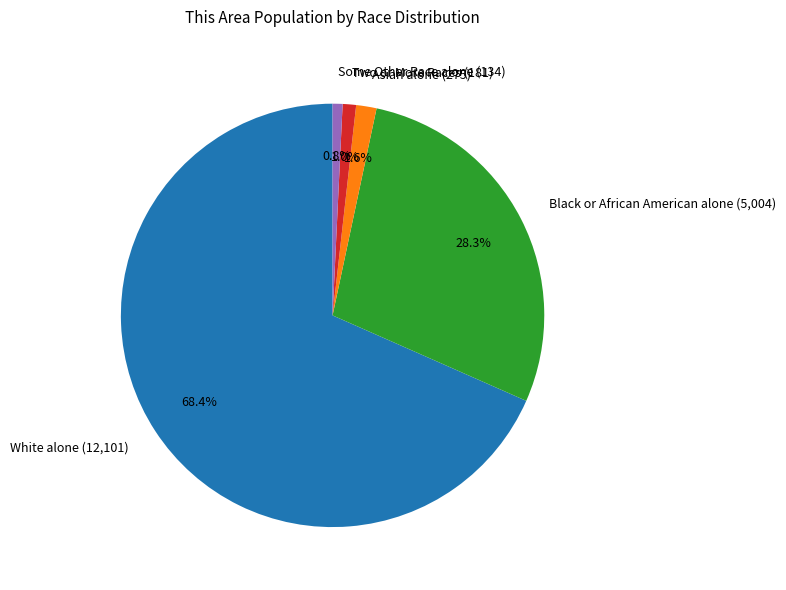

To the nearest percent, what percentage of the pie is Two or More Races?

1%